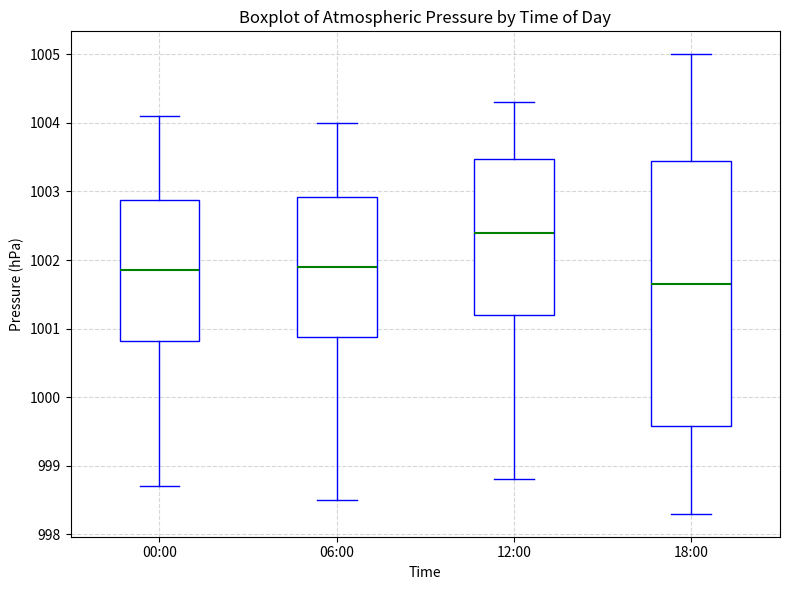

Reading left to right, transcribe this box plot: for each box, give where its median line is, the range the box spans, and where its two whiskers end, as read against the y-axis. The values are not printed on the chart, so give them approximately, as read against the axis.

00:00: median 1001.9, box 1000.8 to 1002.9, whiskers 998.7 to 1004.1
06:00: median 1001.9, box 1000.9 to 1002.9, whiskers 998.5 to 1004.0
12:00: median 1002.4, box 1001.2 to 1003.5, whiskers 998.8 to 1004.3
18:00: median 1001.7, box 999.6 to 1003.5, whiskers 998.3 to 1005.0